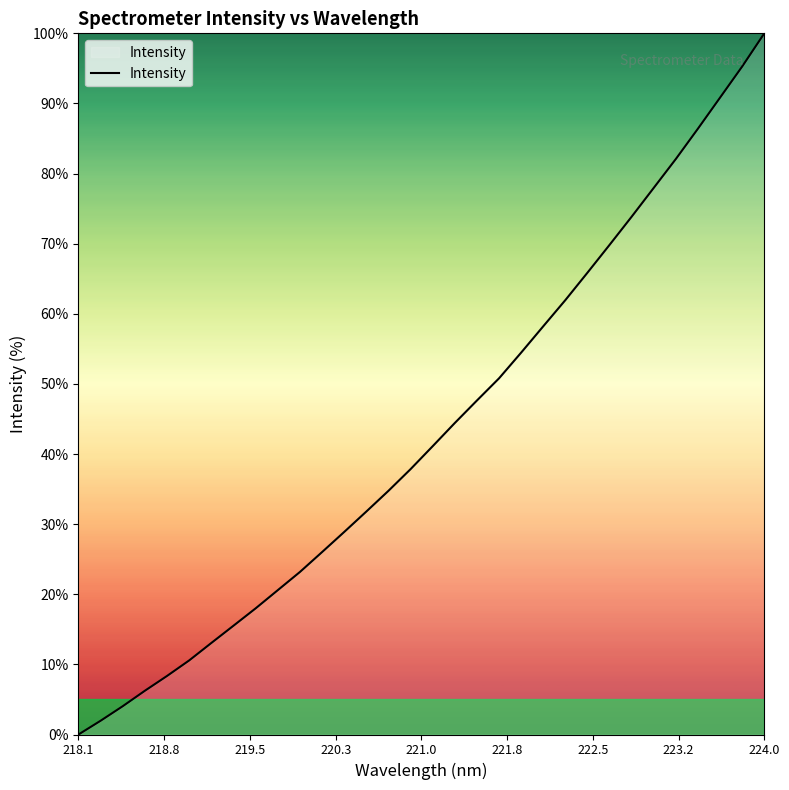

What is the greatest value displayed?

100.0